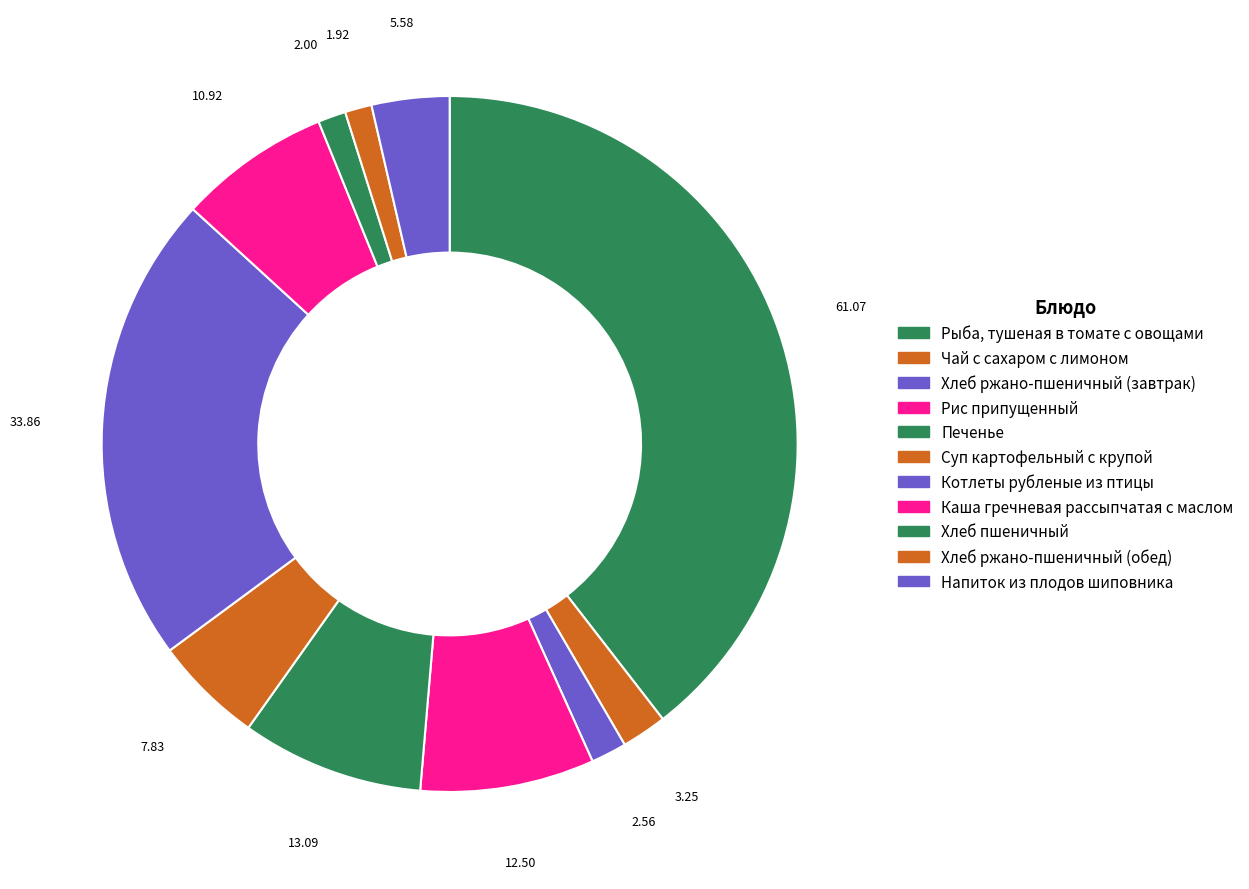

Rank the categories by value from lowest to highest.

Хлеб ржано-пшеничный (обед), Хлеб пшеничный, Хлеб ржано-пшеничный (завтрак), Чай с сахаром с лимоном, Напиток из плодов шиповника, Суп картофельный с крупой, Каша гречневая рассыпчатая с маслом, Рис припущенный, Печенье, Котлеты рубленые из птицы, Рыба, тушеная в томате с овощами